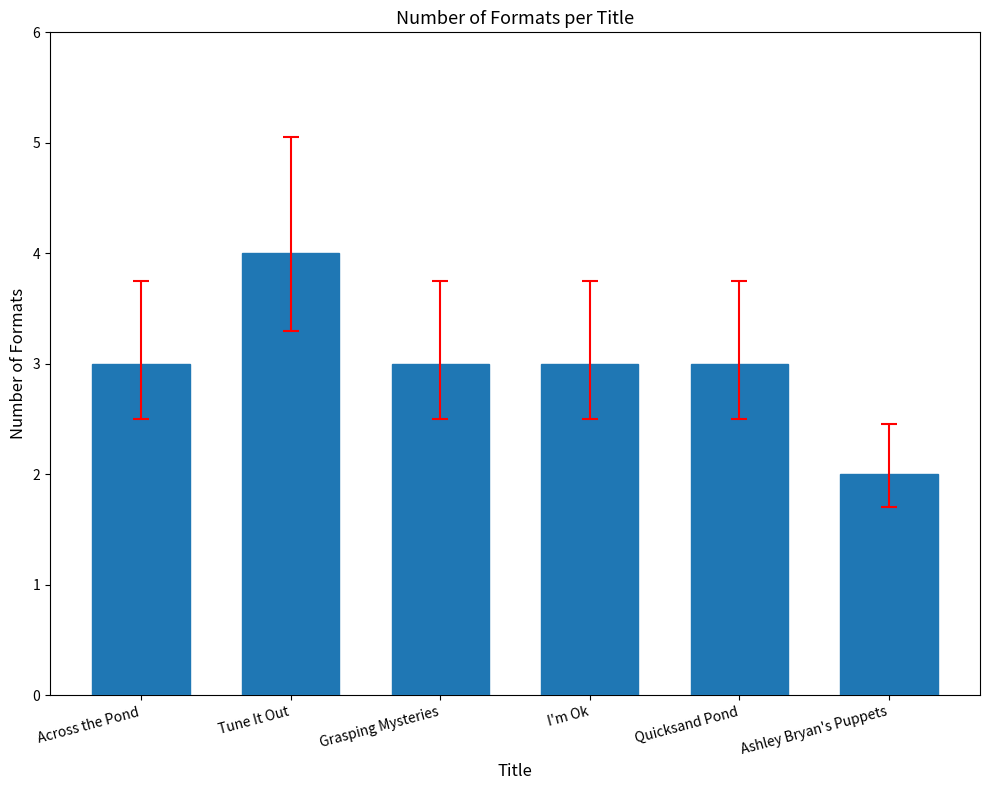

The chart shows a value of 5 at Grasping Mysteries. True or false?

False